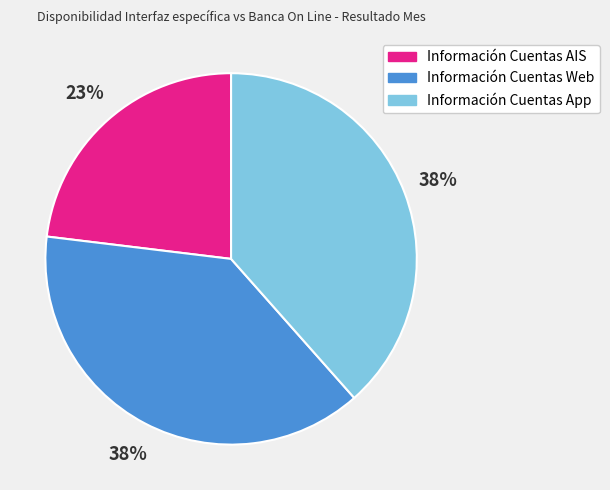

To the nearest percent, what is the difference between the largest and smallest slice percentages?

15%